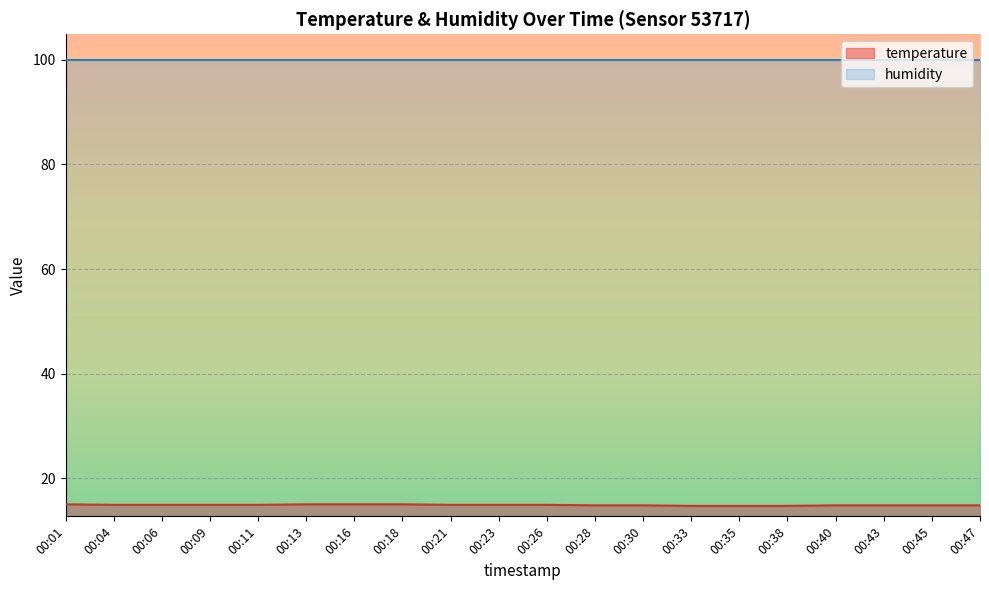

Is it true that the value at 00:13 is 25.7?

False